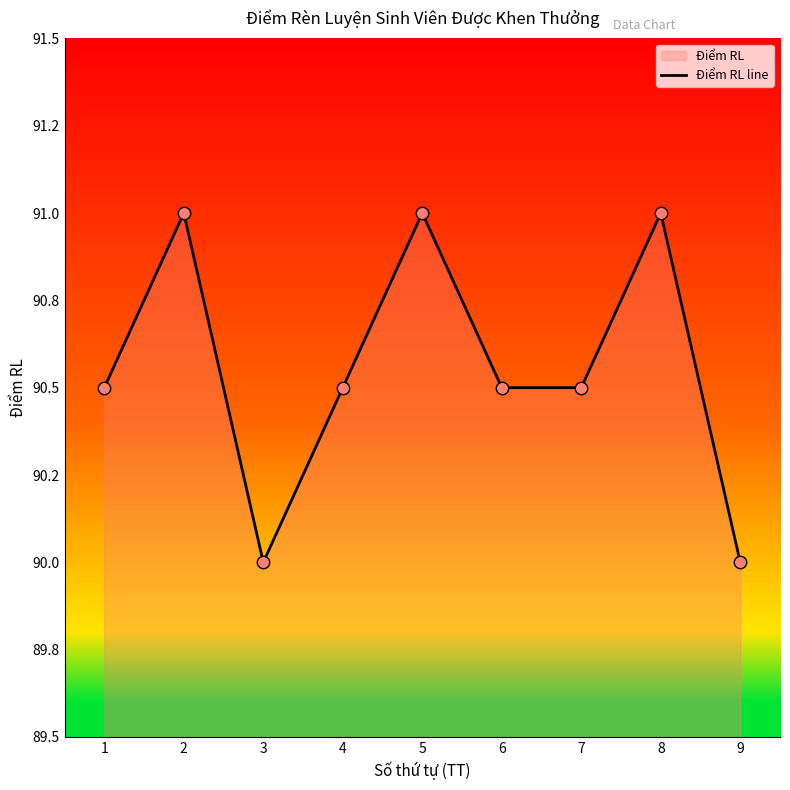

Approximately how many times larger is the value at 1 compared to 9?

1.0